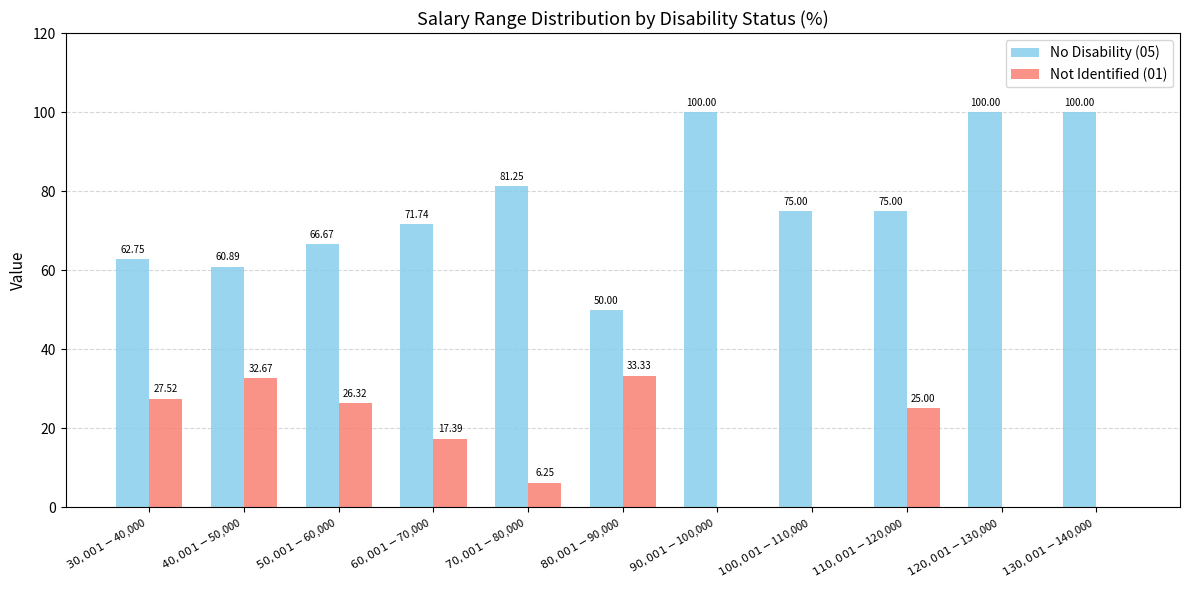

What is the sum of all Not Identified (01) values?

168.5